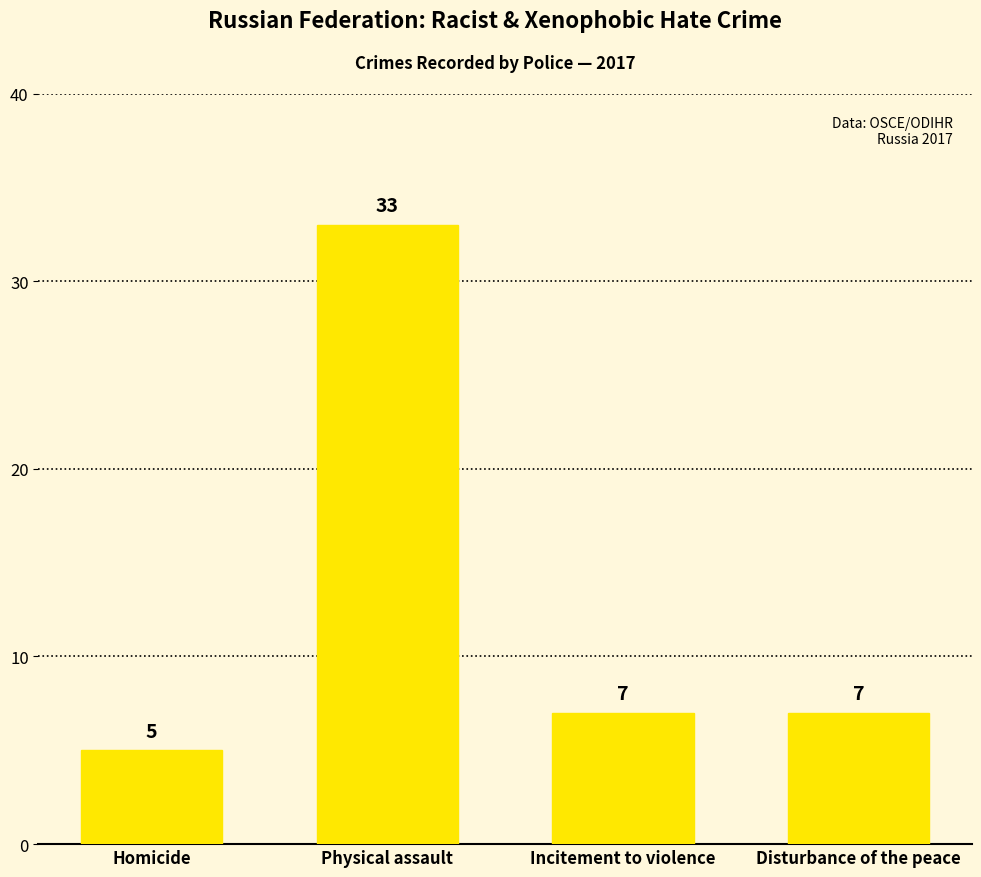

Reading left to right, transcribe all the data shown in this chart.

5	33	7	7